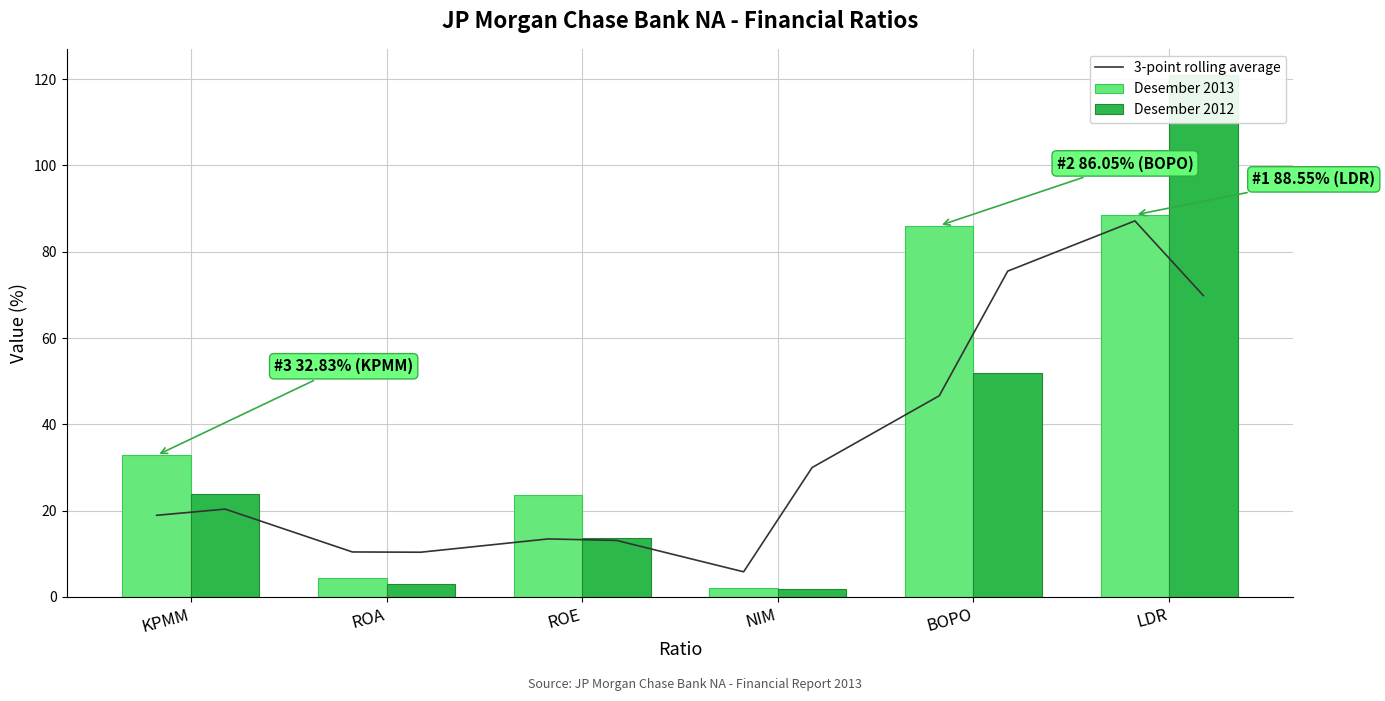

What is the total value across all series at ROA?

7.3